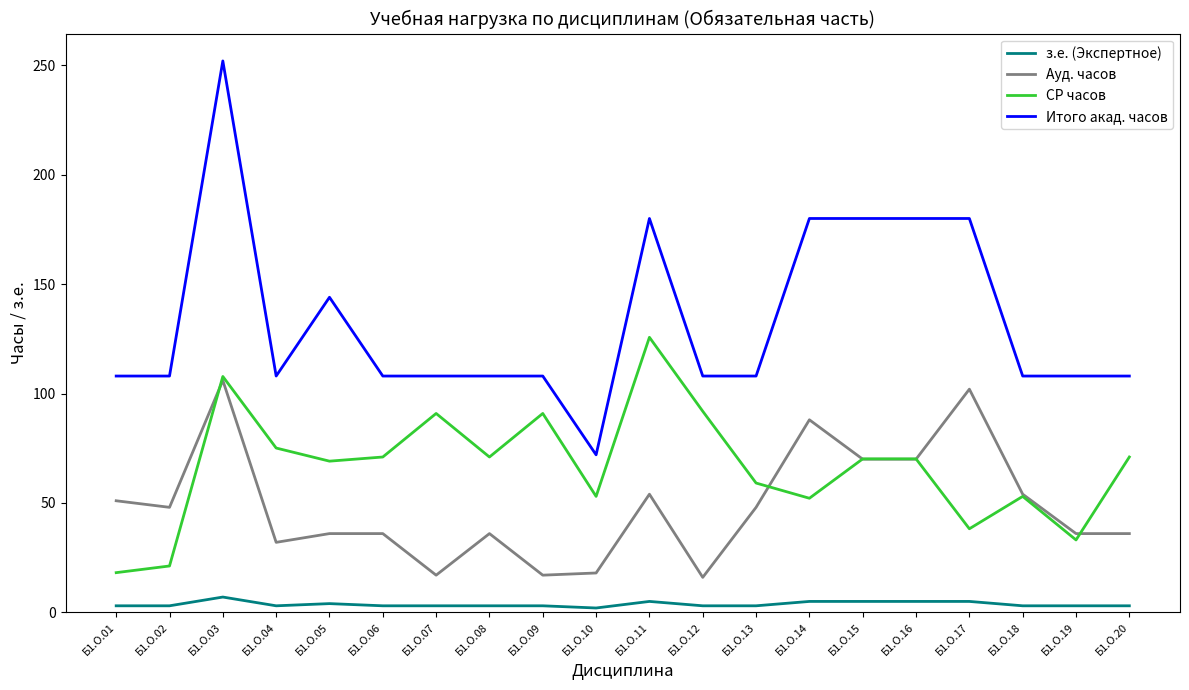

How many lines are shown in the chart?

4